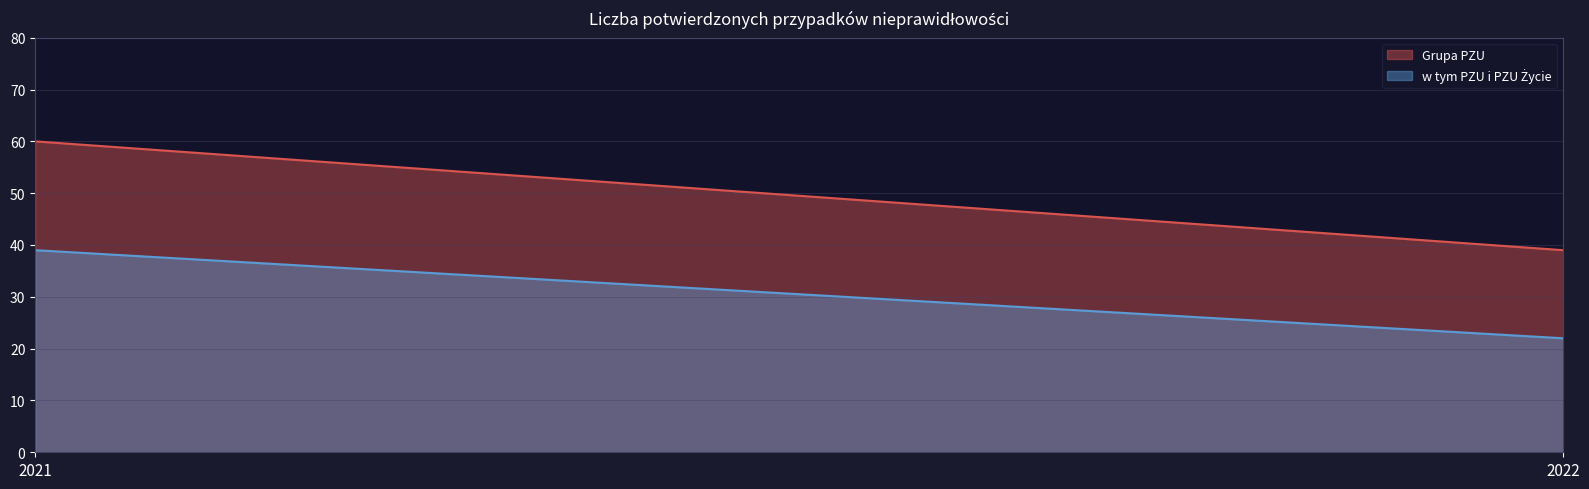

Does the chart have visible grid lines?

Yes